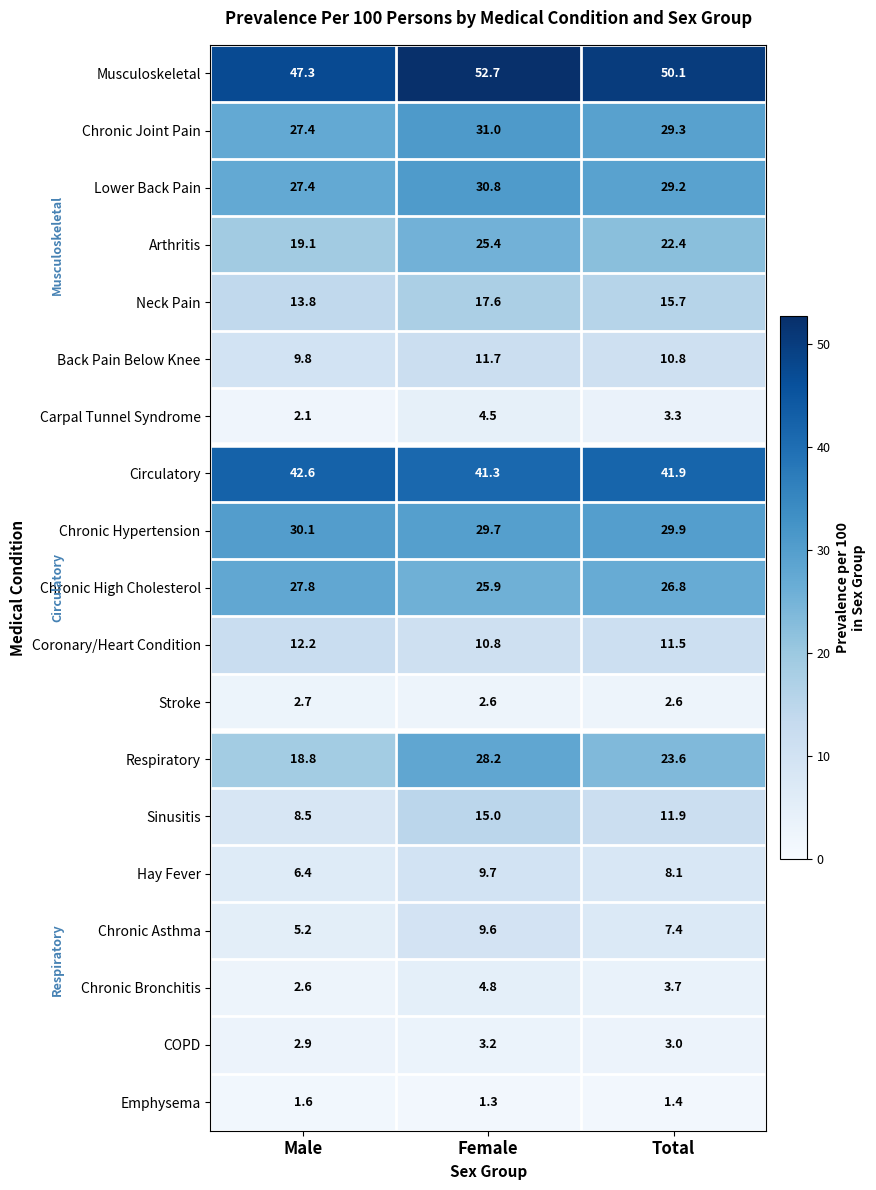

Between Male and Total, which series saw the biggest shift?

Respiratory